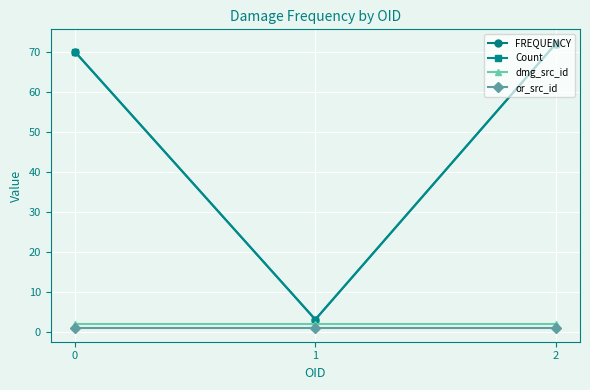

How many lines are shown in the chart?

4